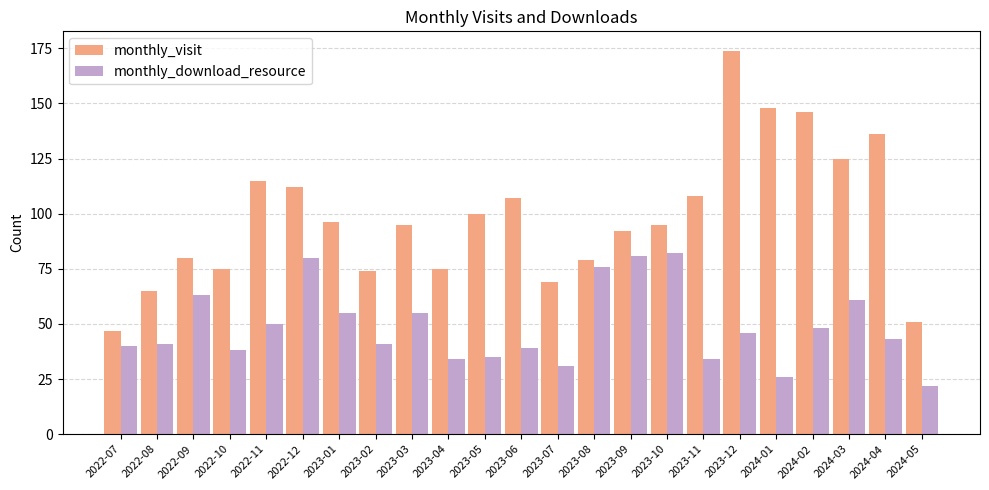

Which series has the largest range (max minus min)?

monthly_visit